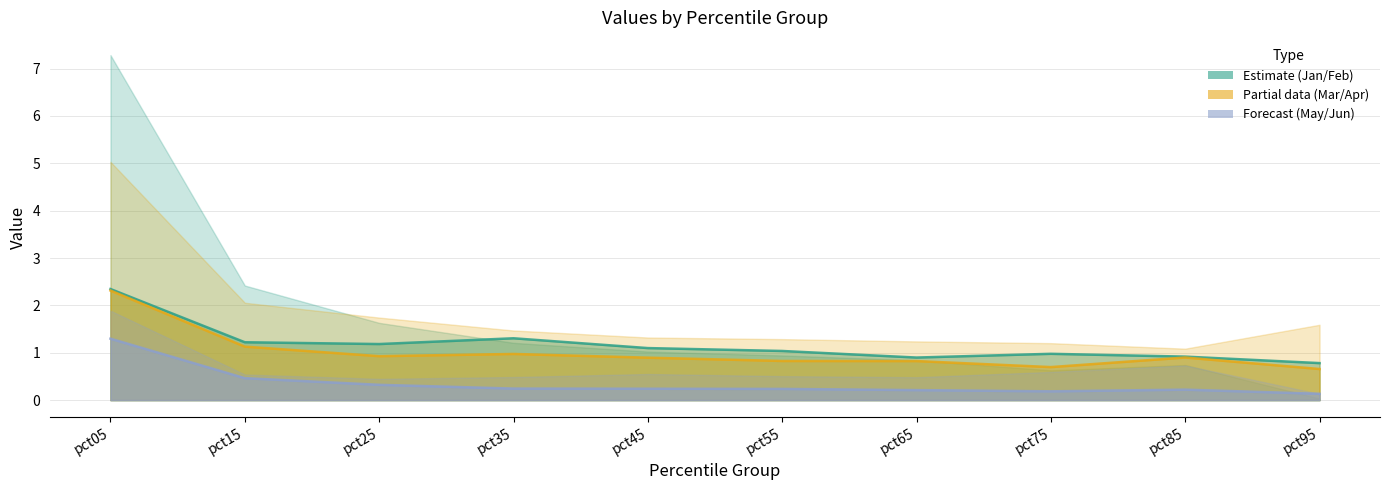

Which has a higher value, pct05 or pct65?

pct05